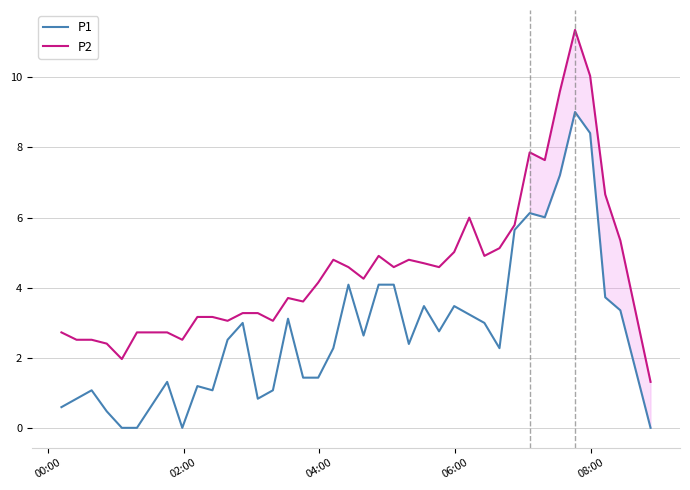

At how many categories does at least one series exceed 9?

3